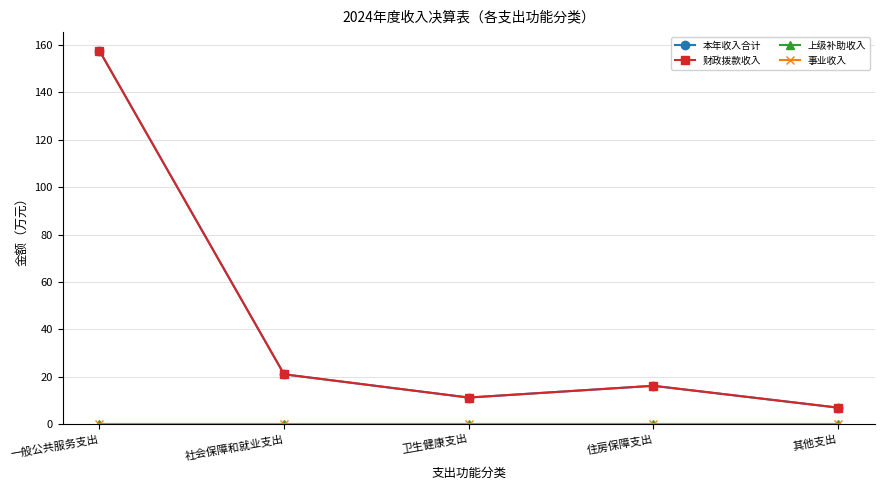

At which label does 事业收入 reach its peak?

一般公共服务支出